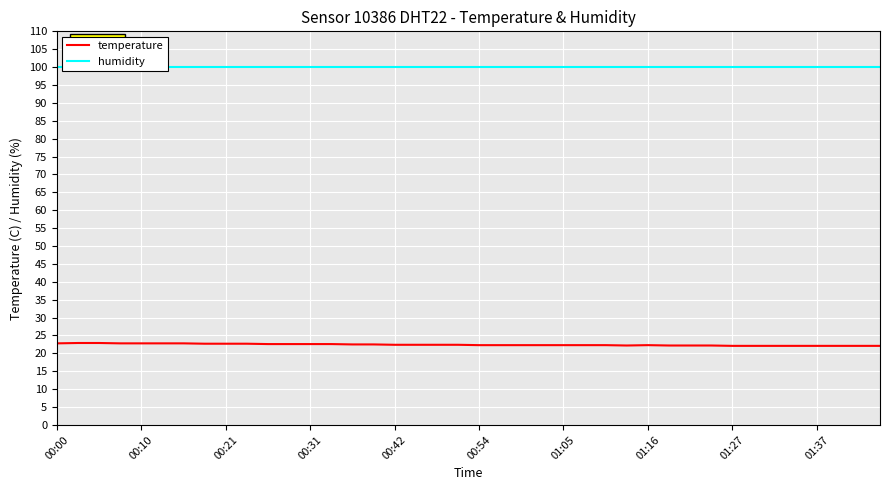

List the series in order of their peak value, lowest first.

temperature, humidity